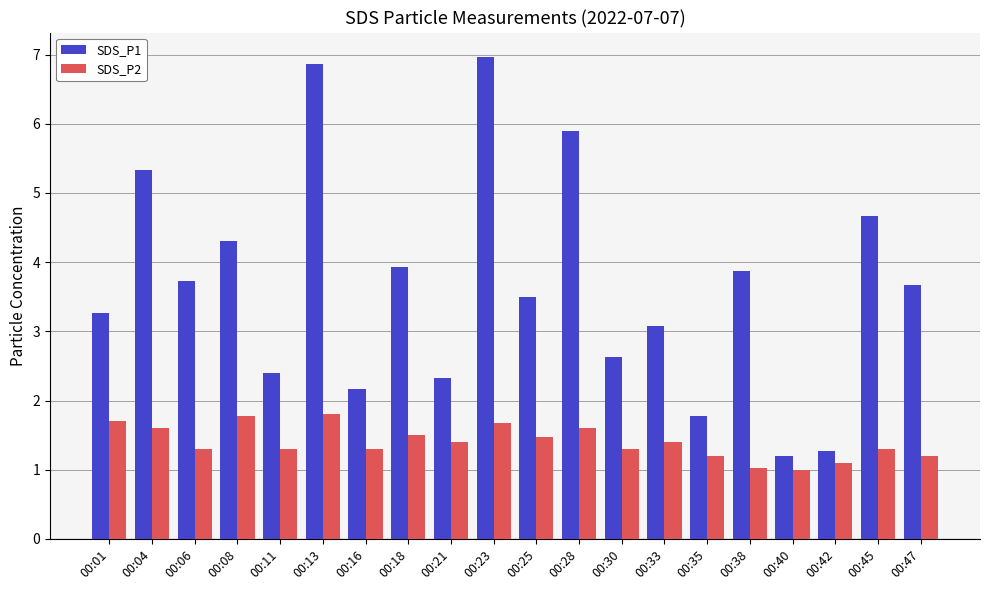

Which series changed the most between 00:18 and 00:38?

SDS_P2